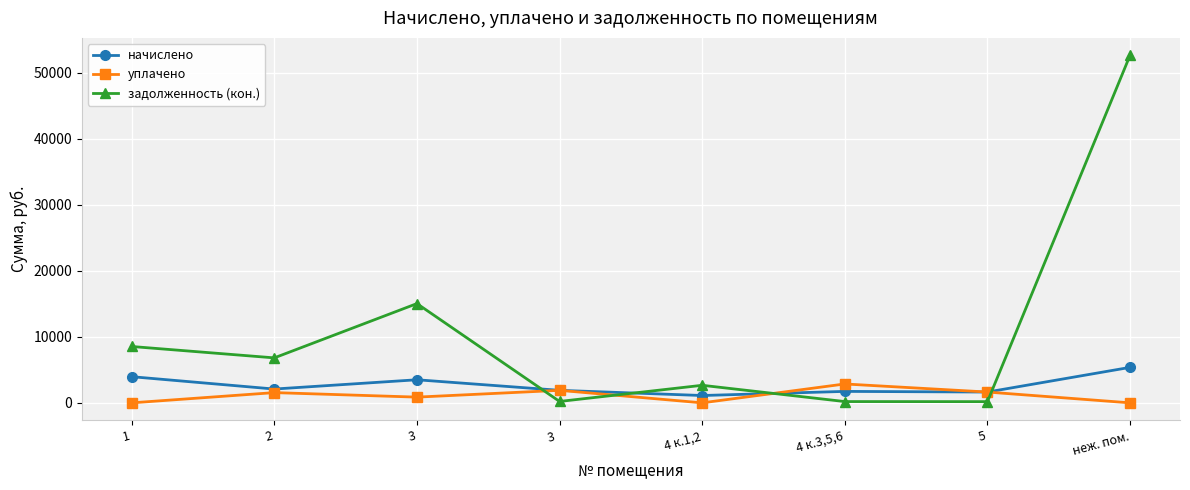

In уплачено, how many points are lower than both neighbors (excluding endpoints)?

2